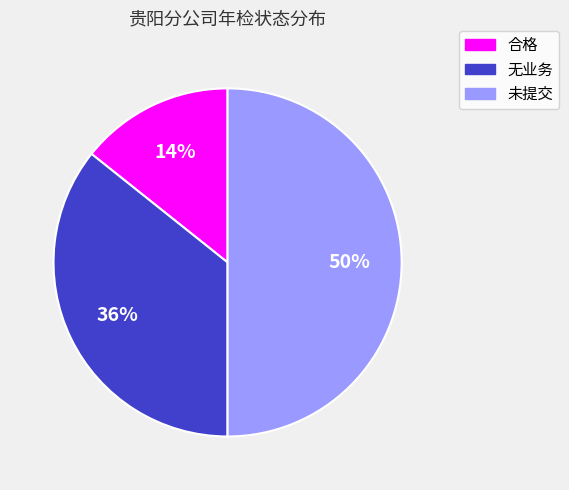

Between 未提交 and 无业务, which is larger?

未提交